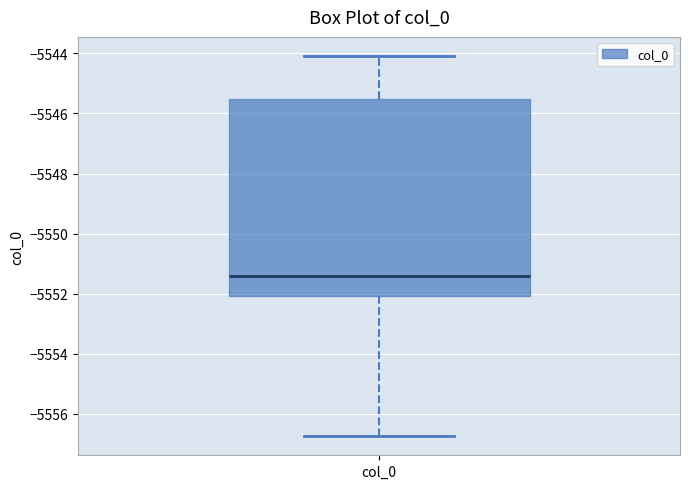

Read this box plot against the y-axis: the position of the median line, the range covered by the box, and the ends of both whiskers. The values are not printed on the chart, so give them approximately, as read against the axis.

median -5551.4, box -5552.0 to -5545.6, whiskers -5556.8 to -5544.0